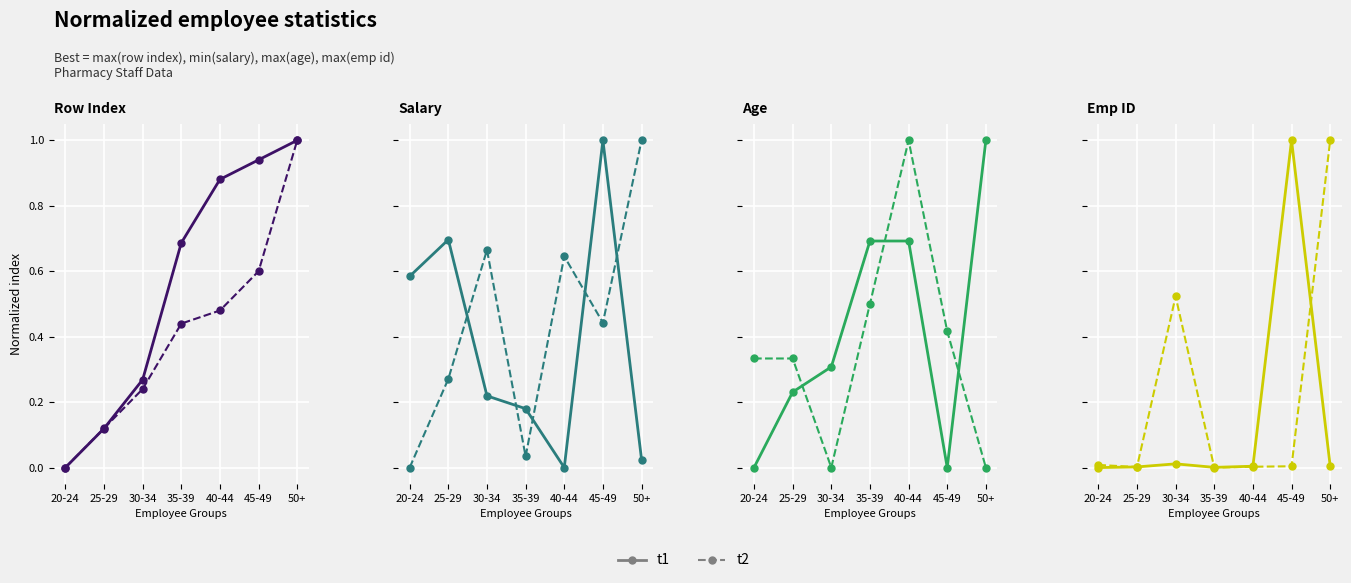

Rank the series at 50+ from lowest to highest value.

t1, t2